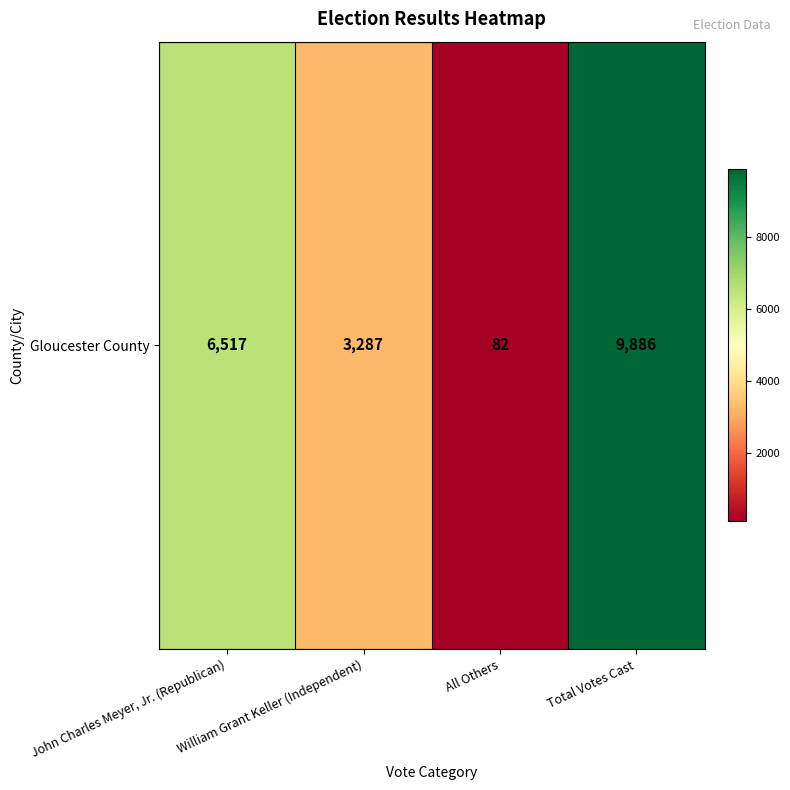

List the labels in order of value, largest first.

Total Votes Cast, John Charles Meyer, Jr. (Republican), William Grant Keller (Independent), All Others